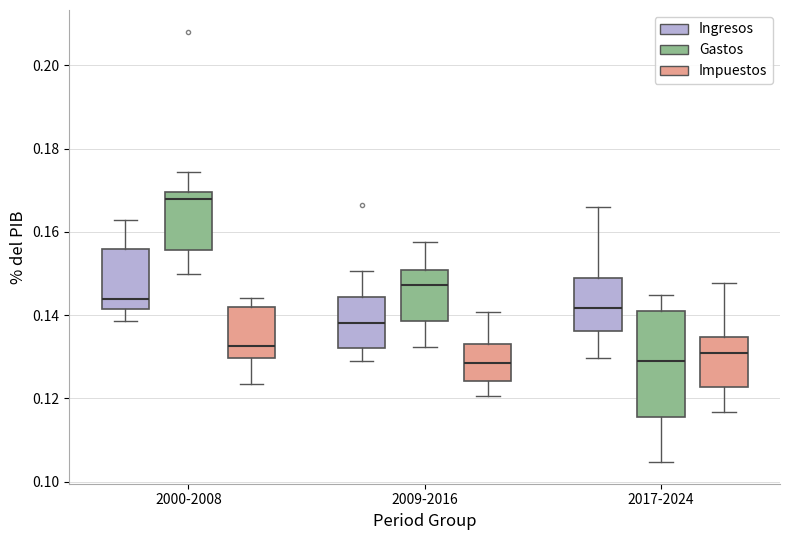

Which box is the tallest, from its lower edge to its upper edge?

2017-2024 (Gastos)